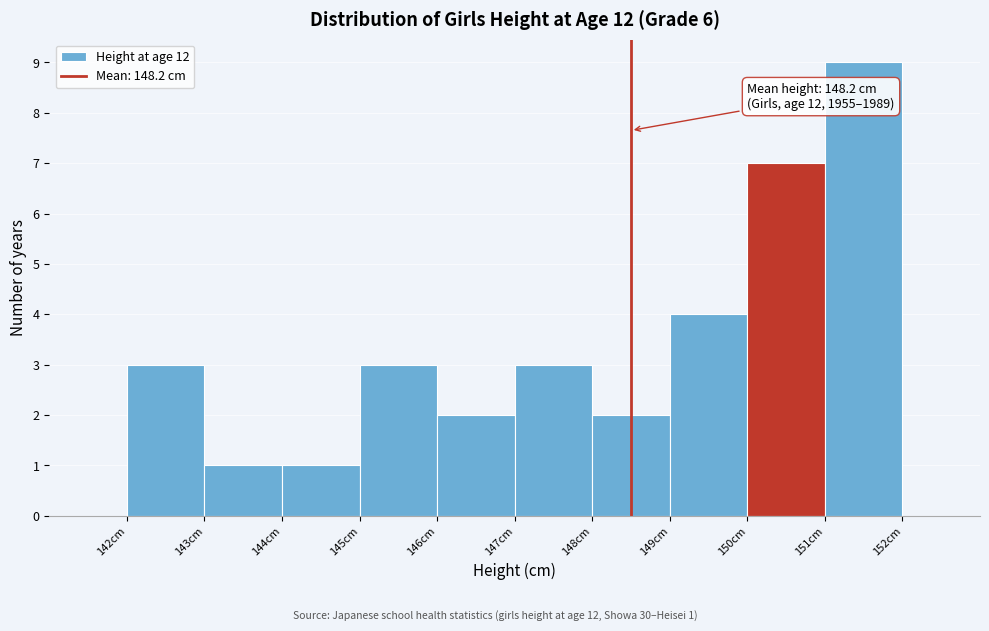

Reading left to right, list all the values displayed in this chart.

3	1	1	3	2	3	2	4	7	9